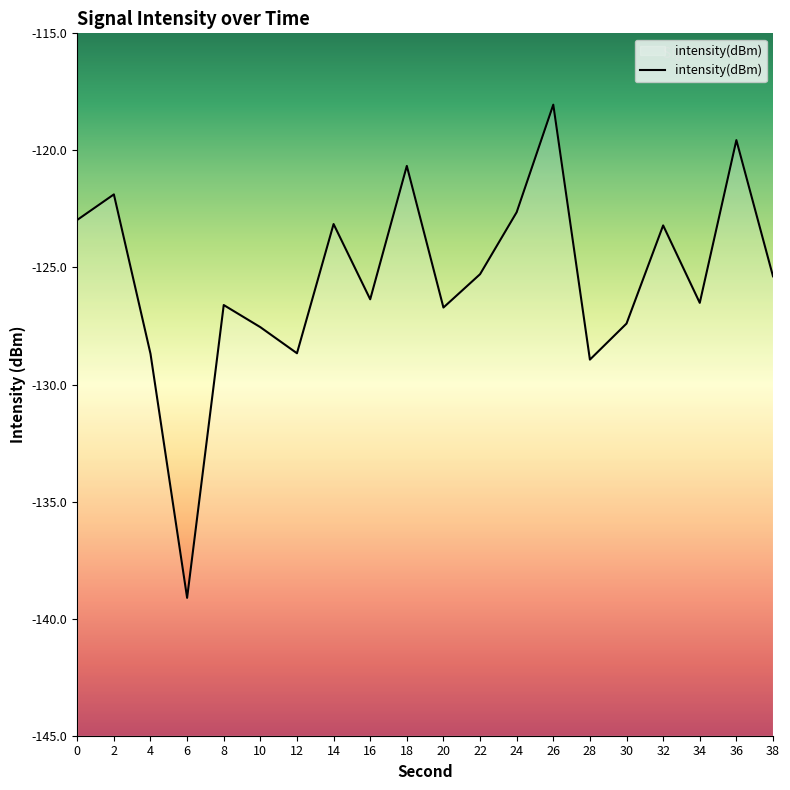

What is the approximate value at 36?

-119.6